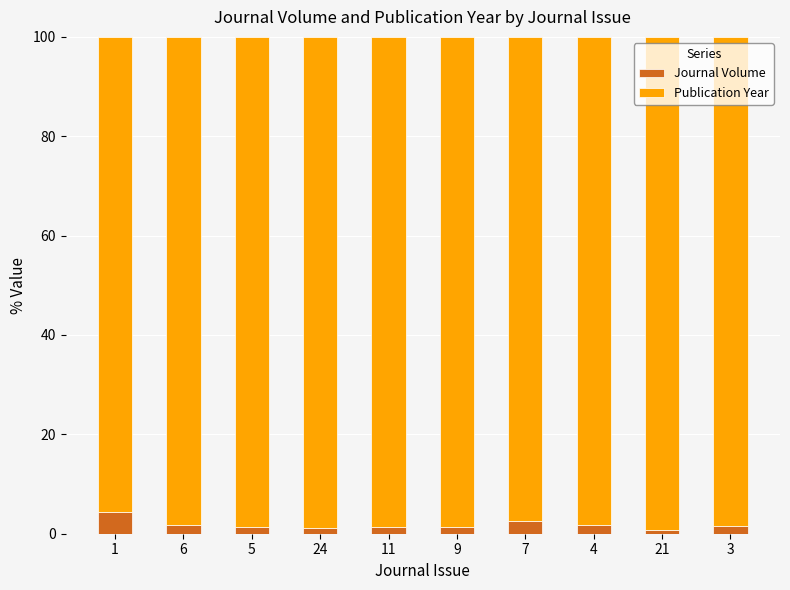

What is the total value across all series at 1?

100.0